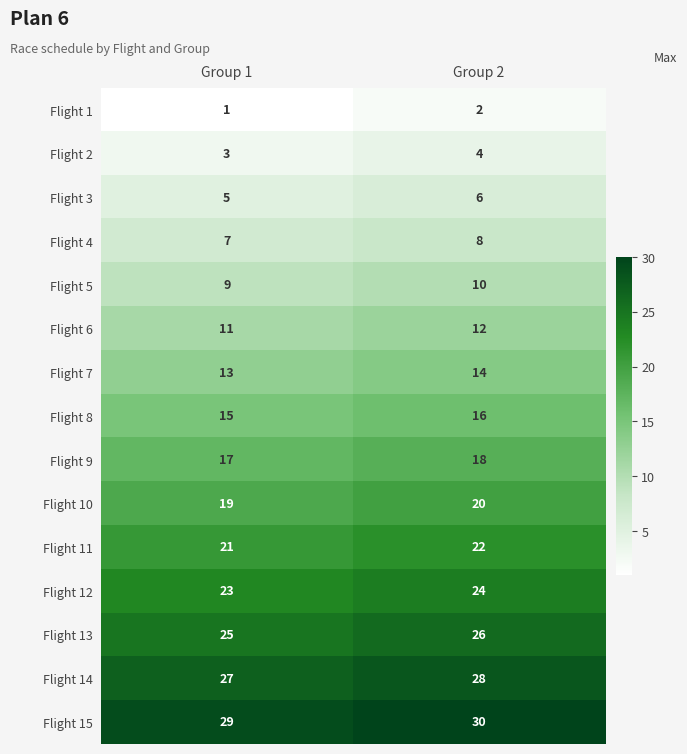

Which series has the largest total across all categories?

Flight 15